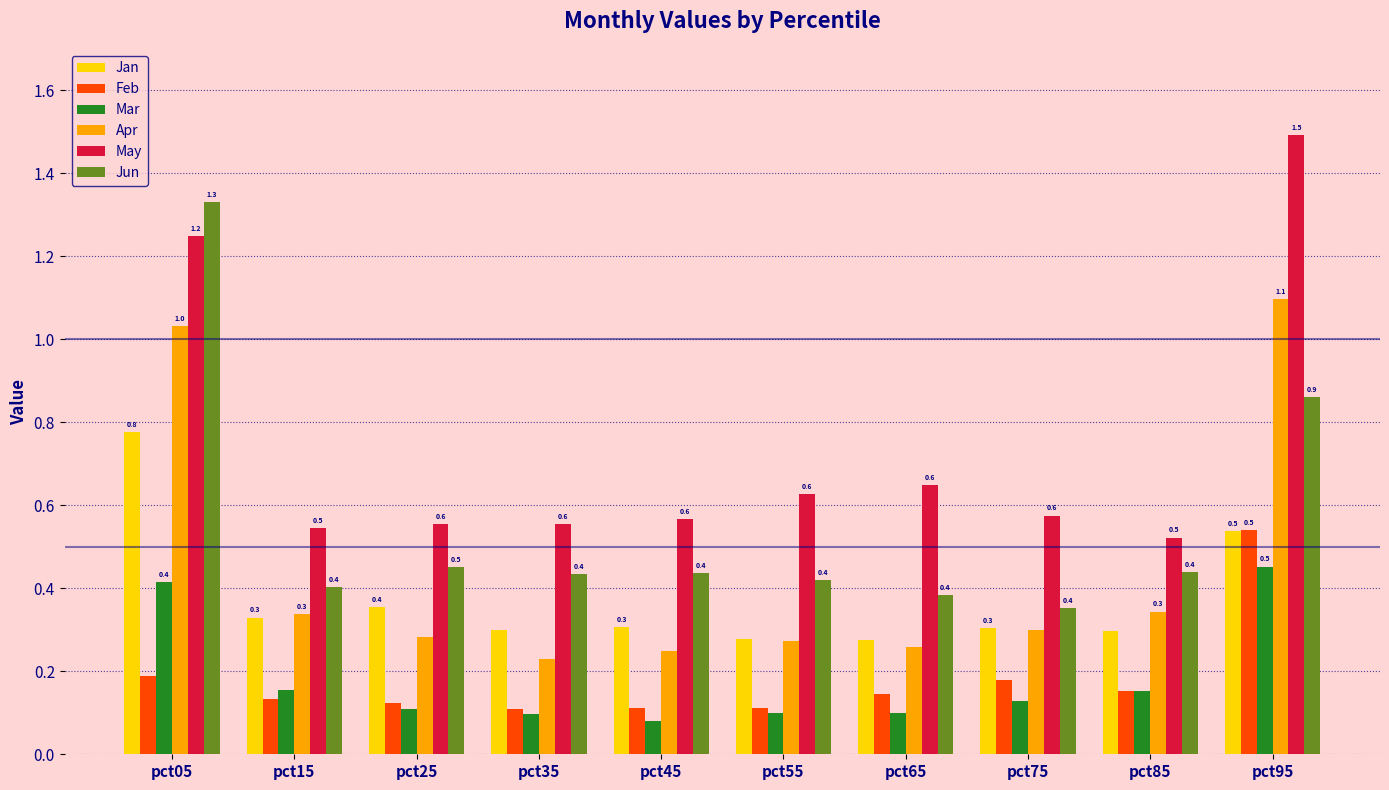

Are the bars grouped side by side (vs. stacked)?

Yes